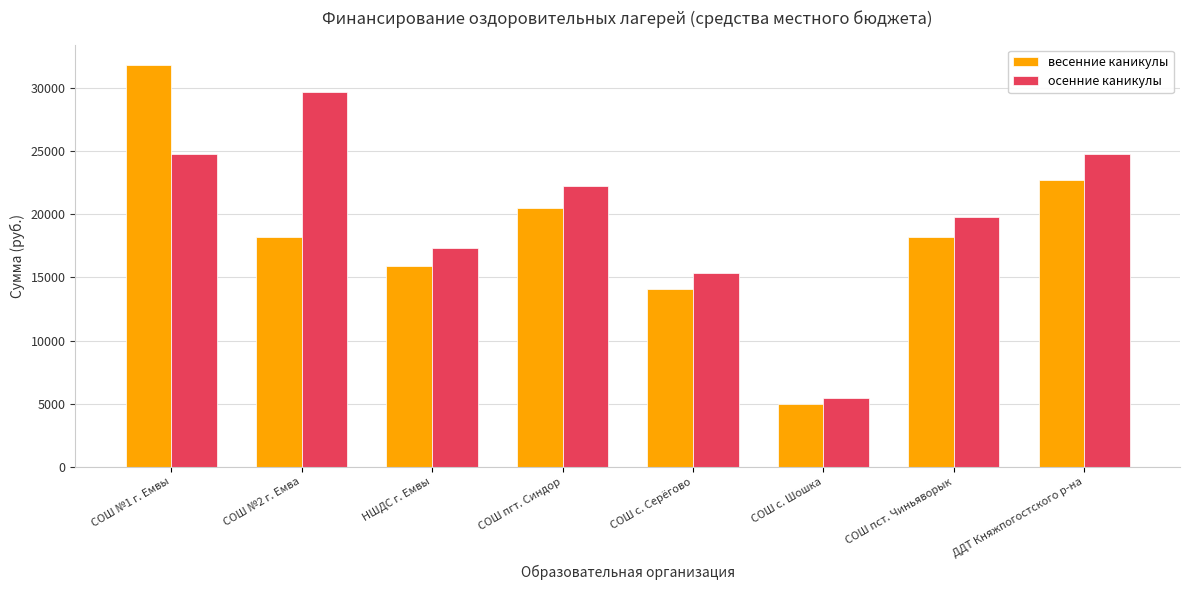

At which category does the chart reach its peak across all series?

СОШ №1 г. Емвы